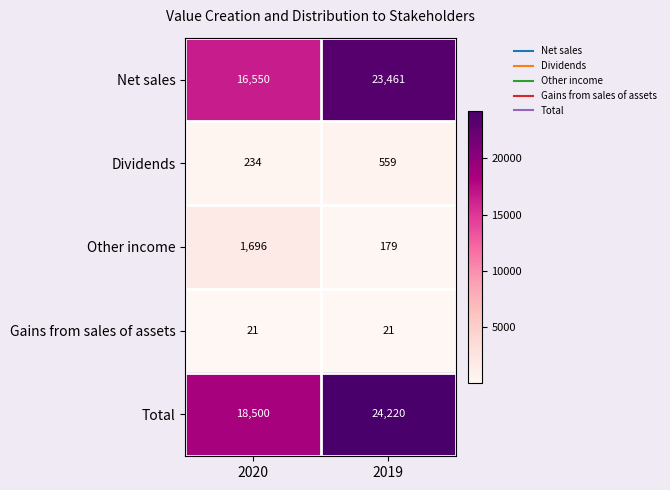

Reading right to left, extract all data points from this chart.

Net sales: 2019=23461	2020=16550
Dividends: 2019=559	2020=234
Other income: 2019=179	2020=1696
Gains from sales of assets: 2019=21	2020=21
Total: 2019=24220	2020=18500